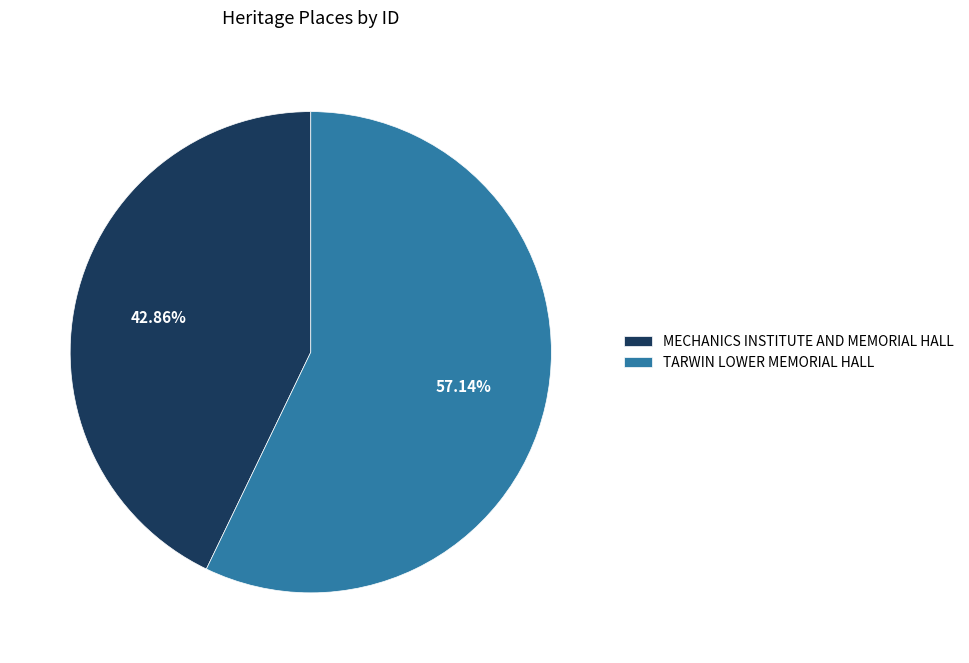

What percentage is the MECHANICS INSTITUTE AND MEMORIAL HALL slice, to the nearest percent?

43%